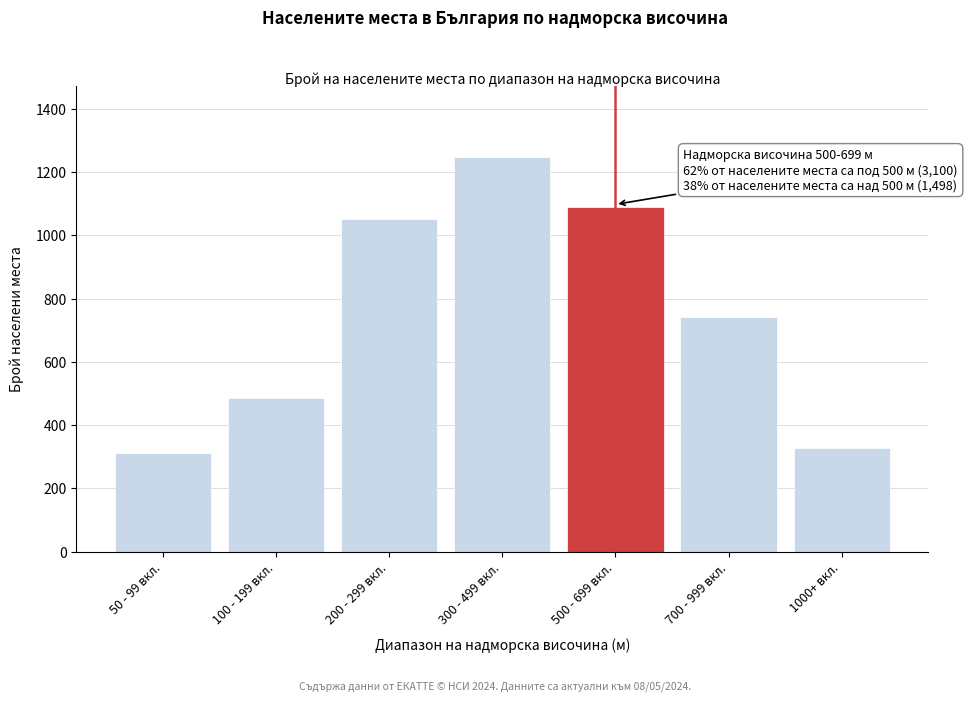

Reading left to right, extract all data points from this chart.

50 - 99 вкл.=312	100 - 199 вкл.=487	200 - 299 вкл.=1053	300 - 499 вкл.=1248	500 - 699 вкл.=1089	700 - 999 вкл.=743	1000+ вкл.=327